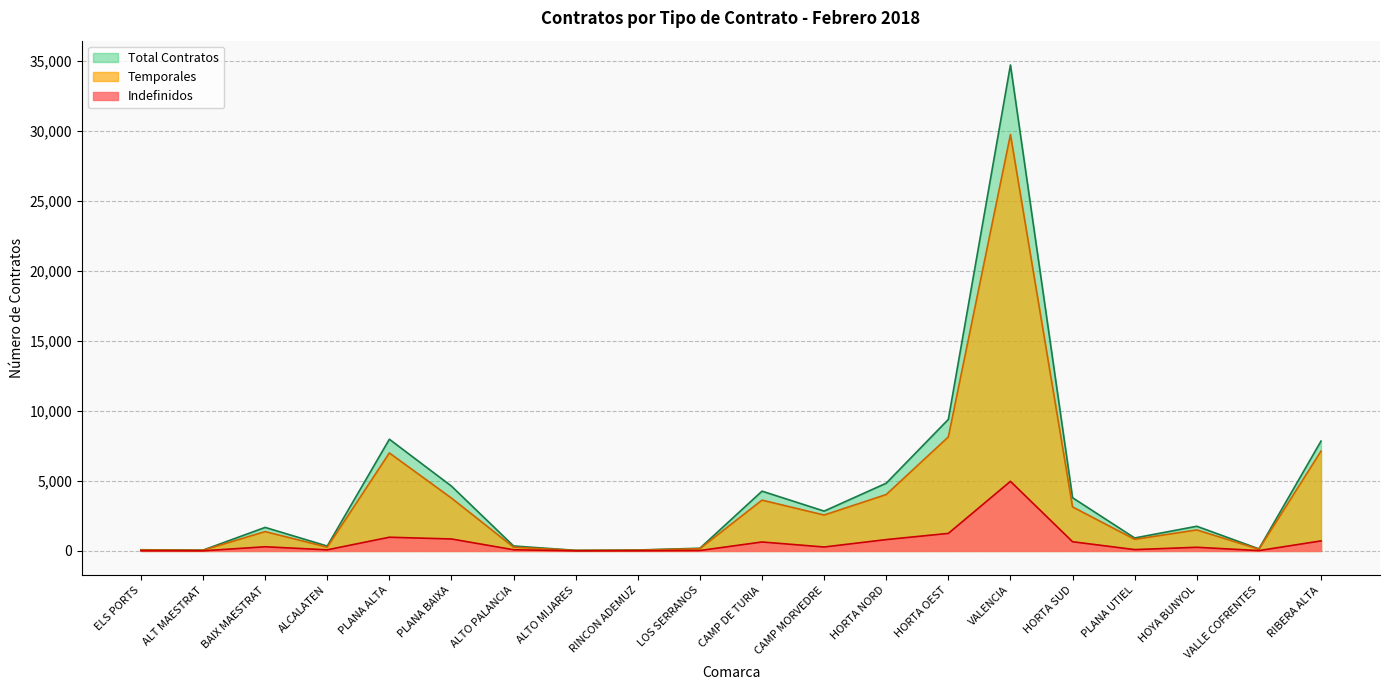

What are all the series names shown in the legend?

Total Contratos, Temporales, Indefinidos